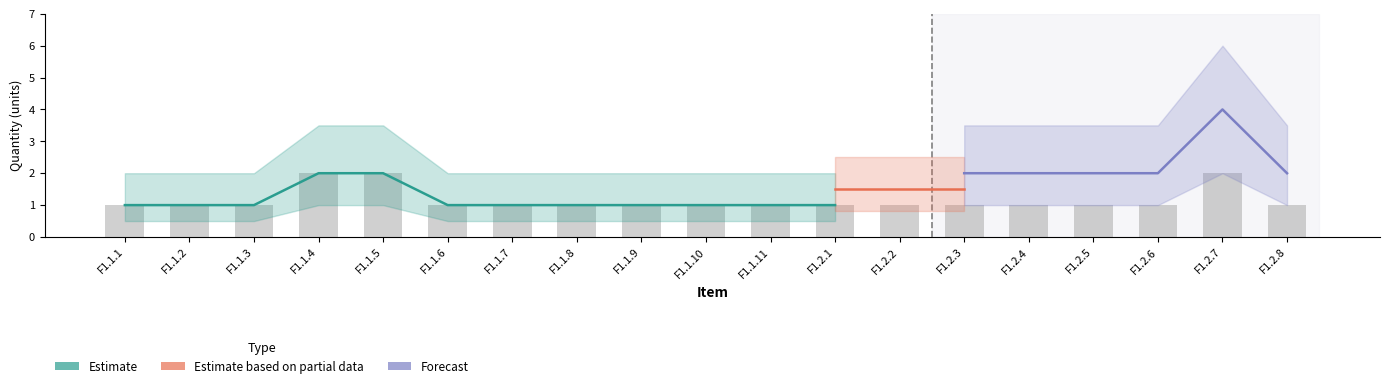

What is the value of the Estimate based on partial data bar at the 7th from the left?

1.5